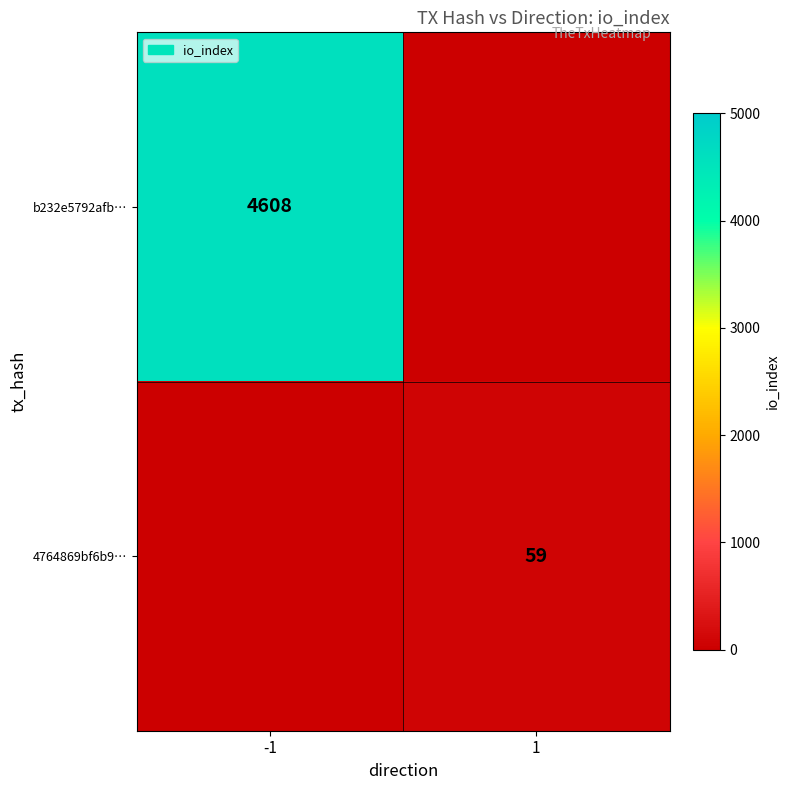

Which has a higher value, -1 or 1?

-1